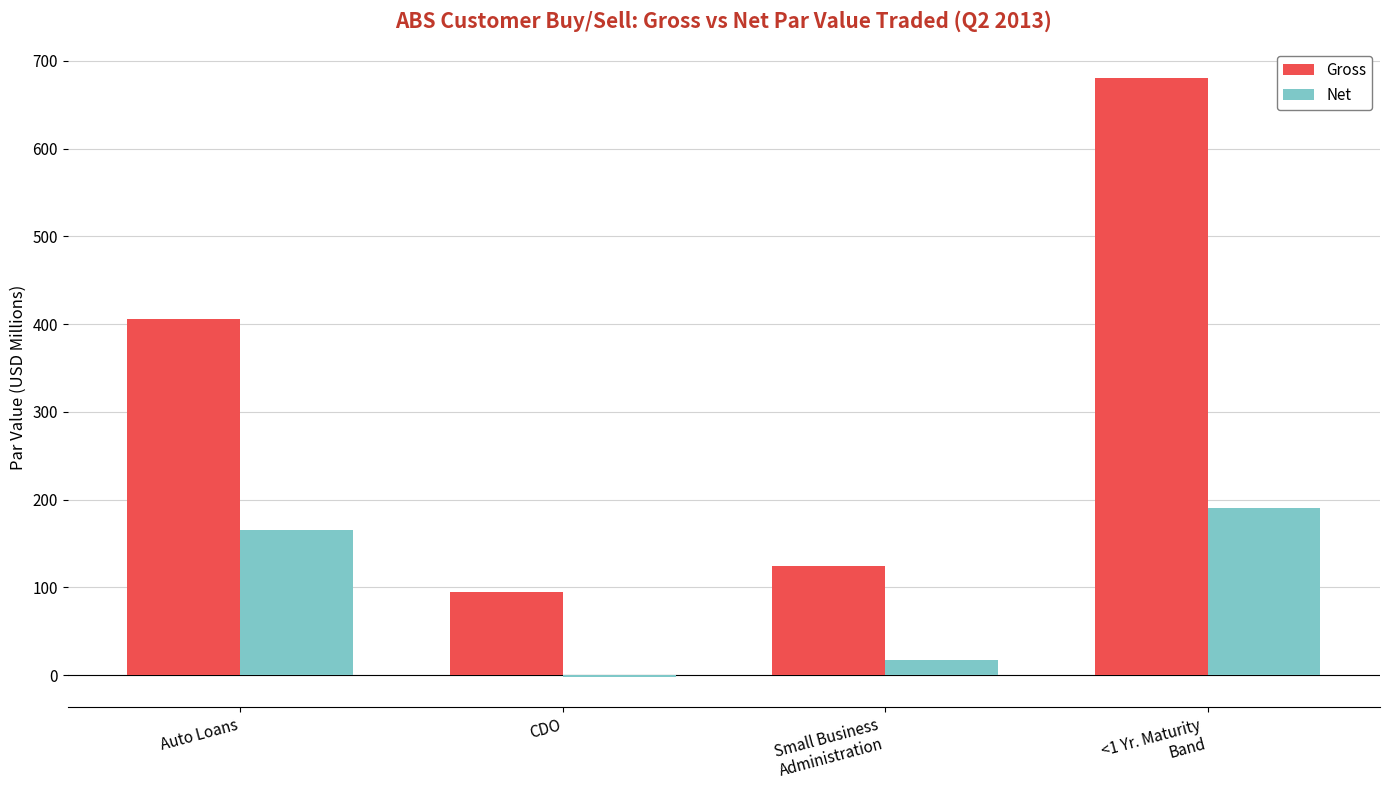

What is the difference between the maximum and minimum values in the Net series?

192.4